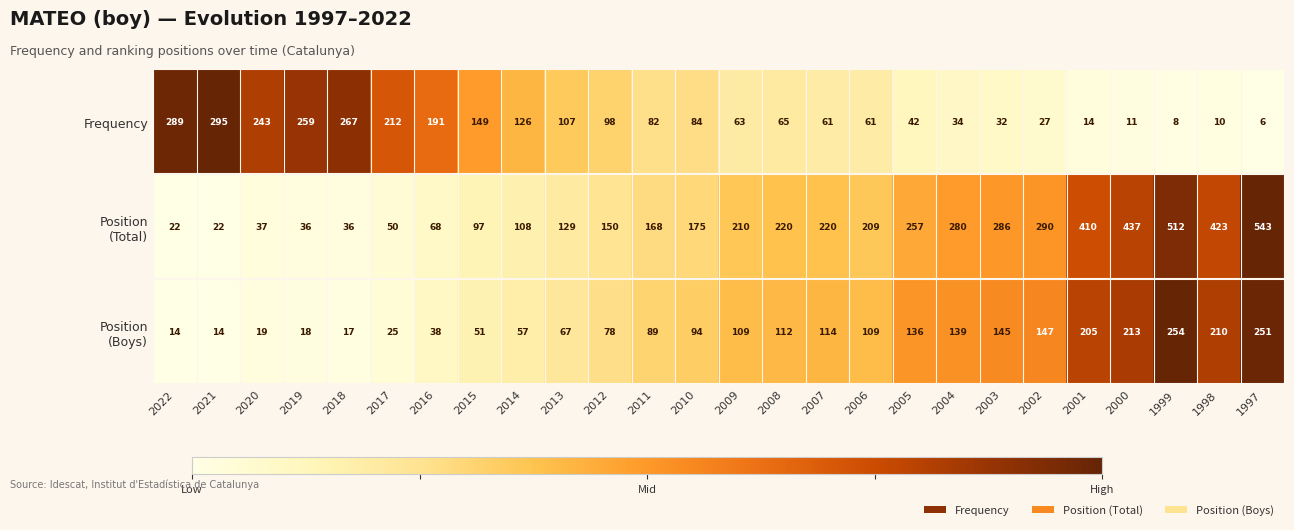

What is the difference between the second highest and minimum values in the Frequency series?

283